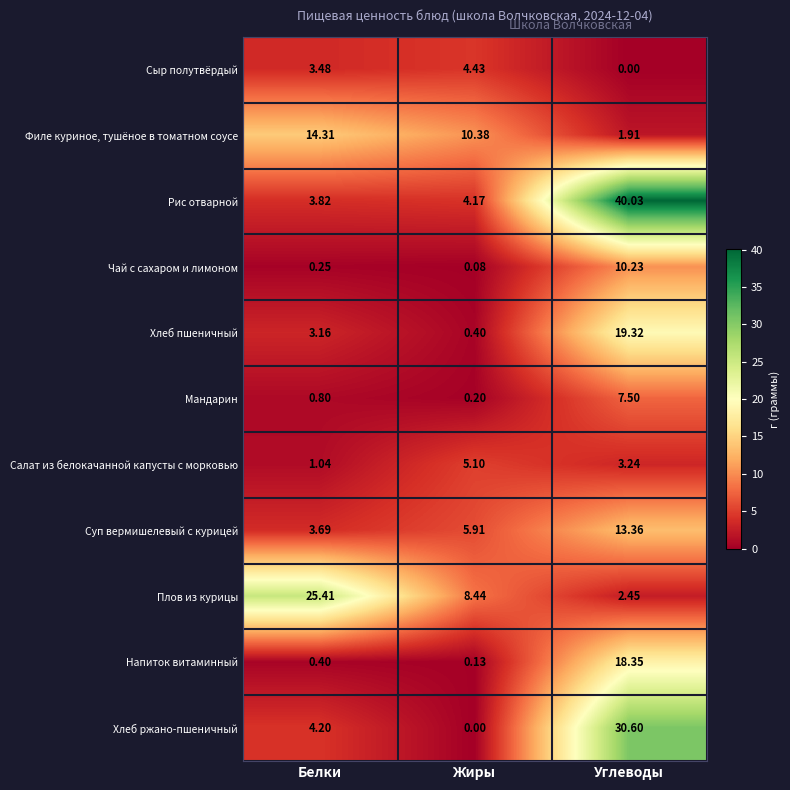

What is the spread (max minus min) of values at Жиры?

10.4